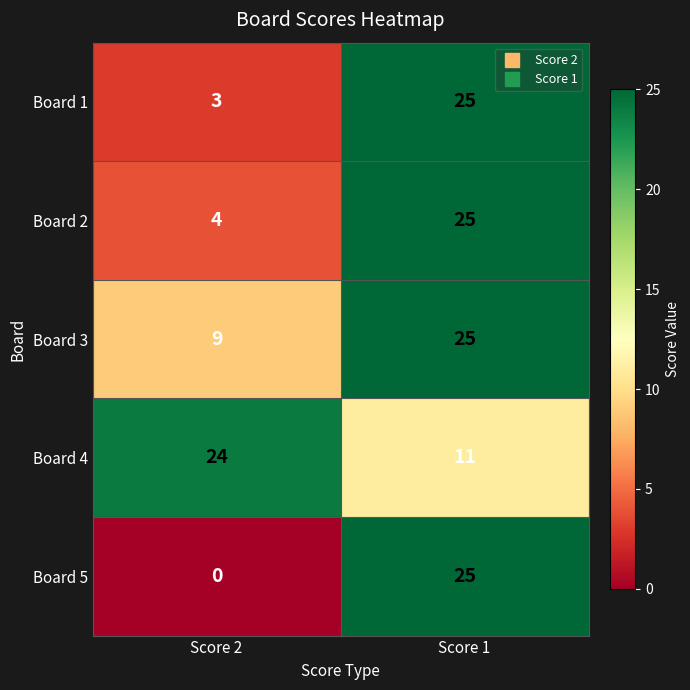

At how many categories does at least one series exceed 7?

2